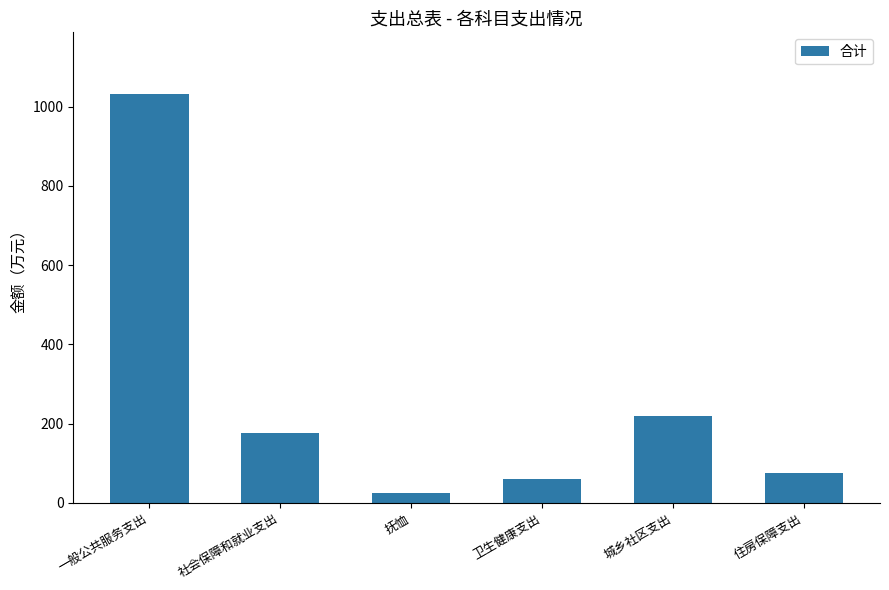

True or false: the data shows 358.3 at 城乡社区支出.

False